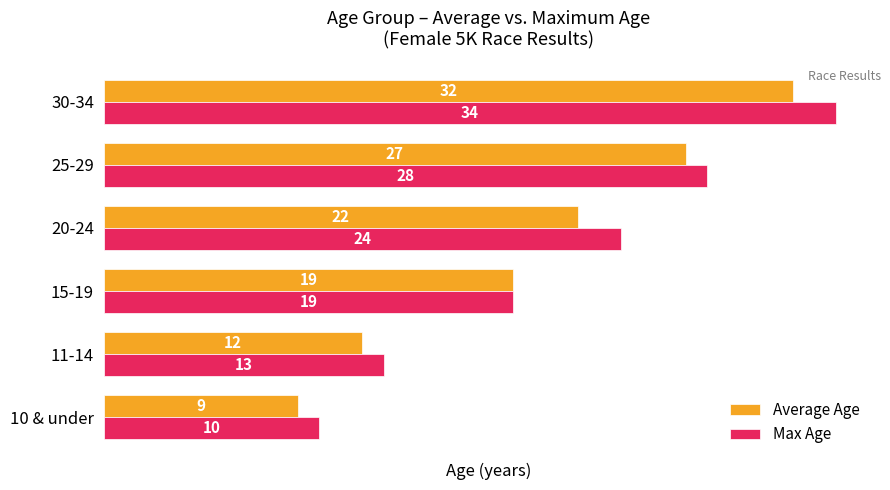

Which series has the widest spread of values?

Max Age